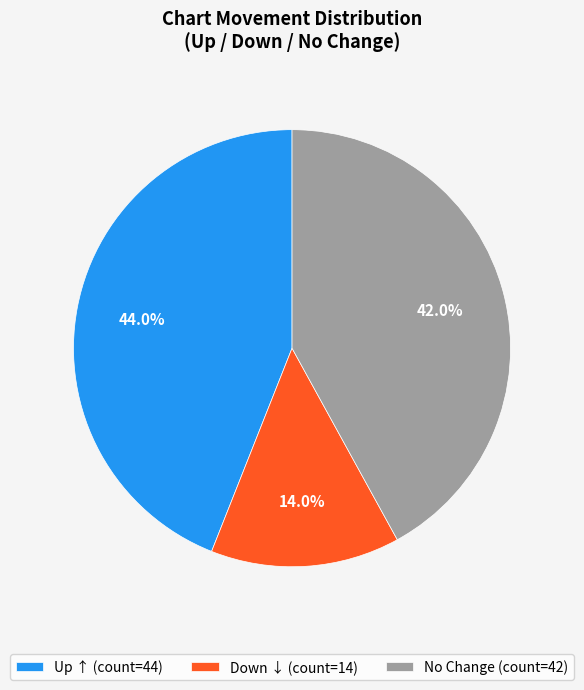

What is the ratio of the value at Down ↓ (count=14) to the value at Up ↑ (count=44)?

0.3